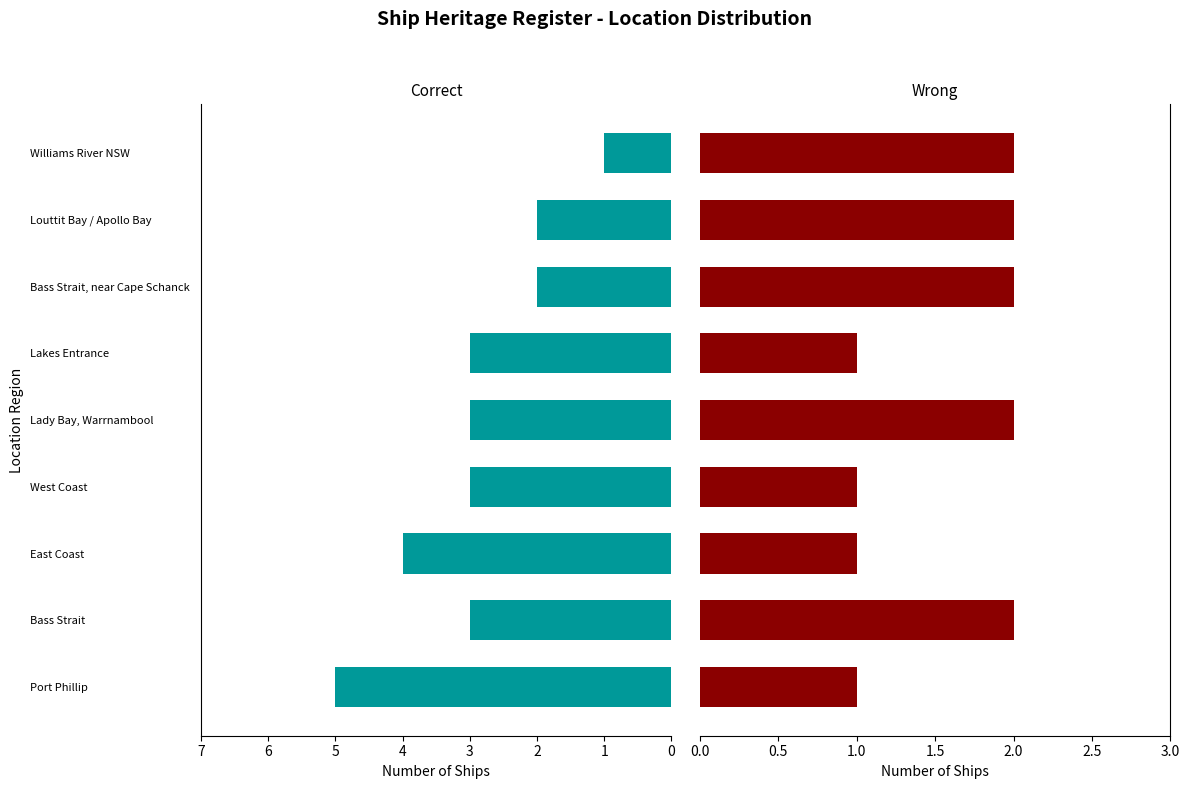

Rank the series by their average value, from highest to lowest.

Correct, Wrong